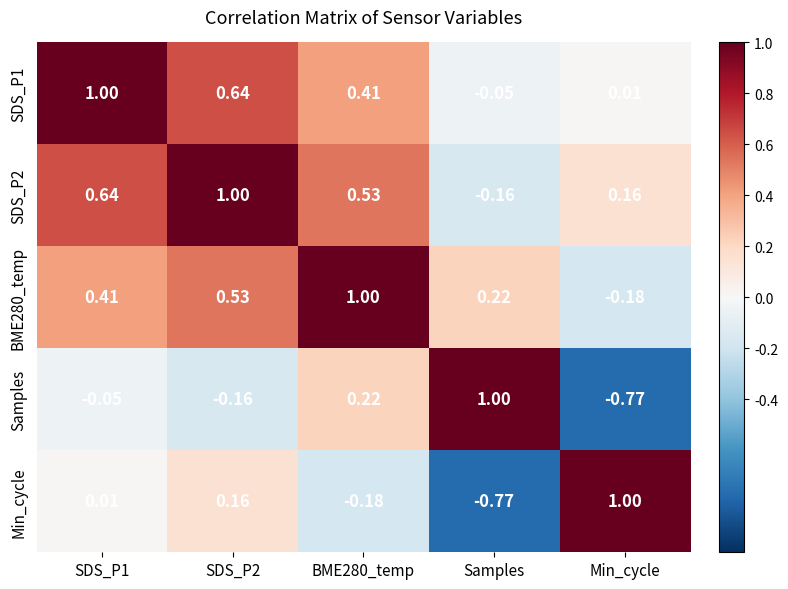

What is the difference between the highest and lowest values at BME280_temp?

1.2